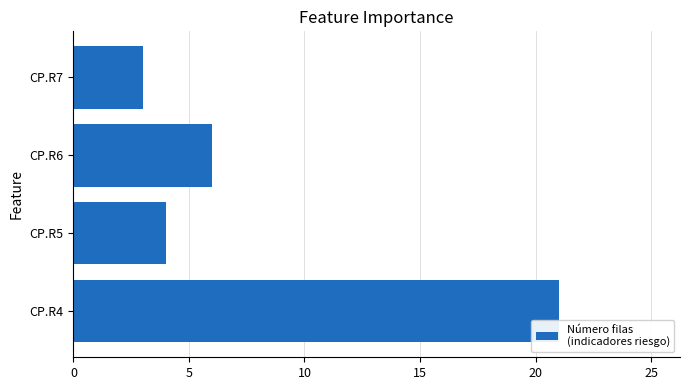

What is the change in value from CP.R4 to CP.R7?

-18